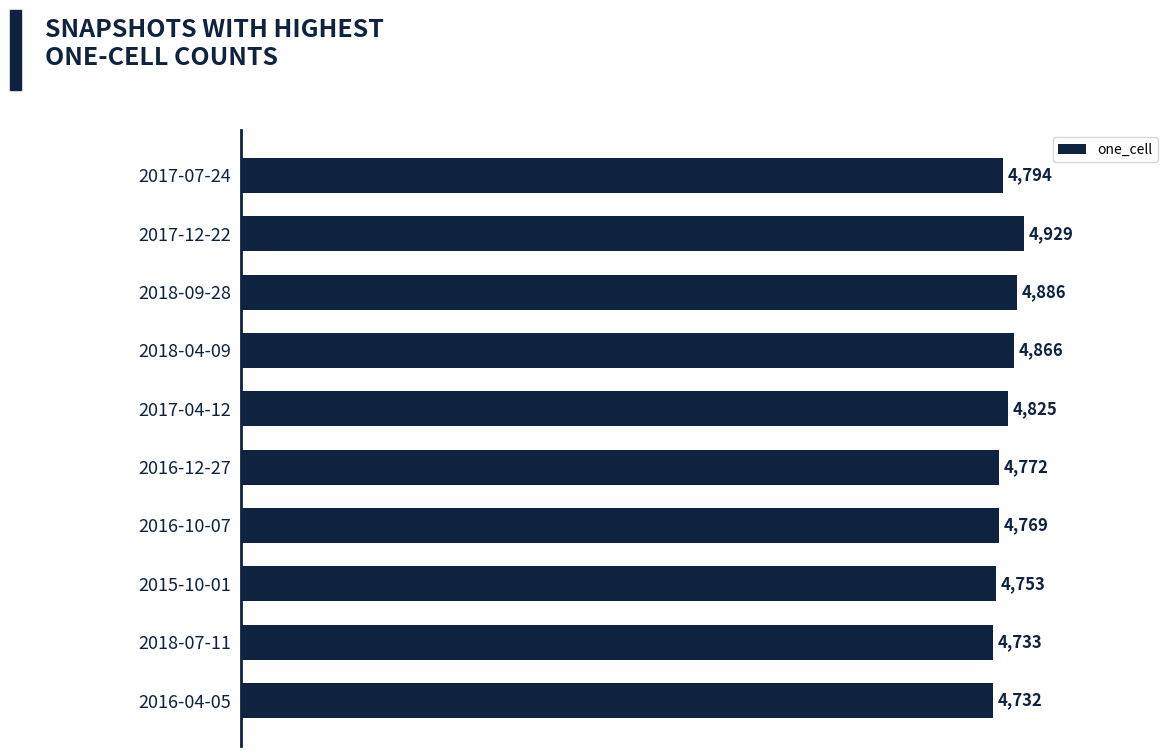

Approximately how many times larger is the value at 2015-10-01 compared to 2018-07-11?

1.0